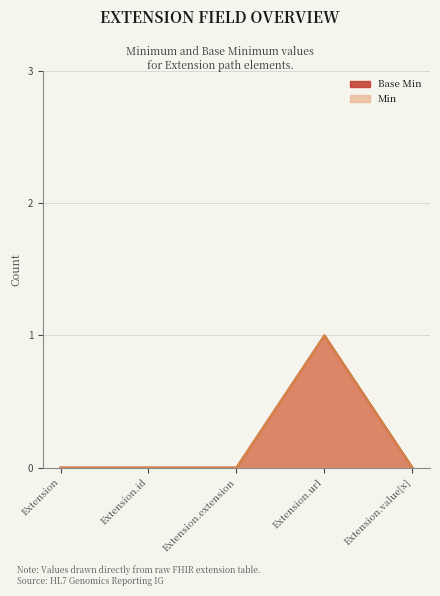

True or false: Base Min and Min intersect in this chart.

False